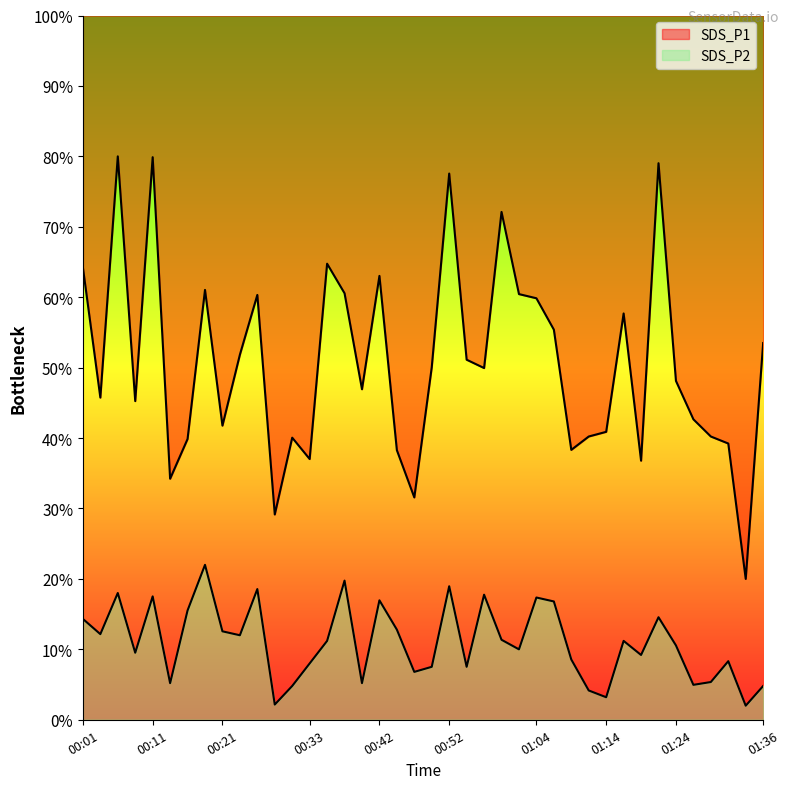

Between 00:40 and 01:19, which series saw the biggest shift?

SDS_P1